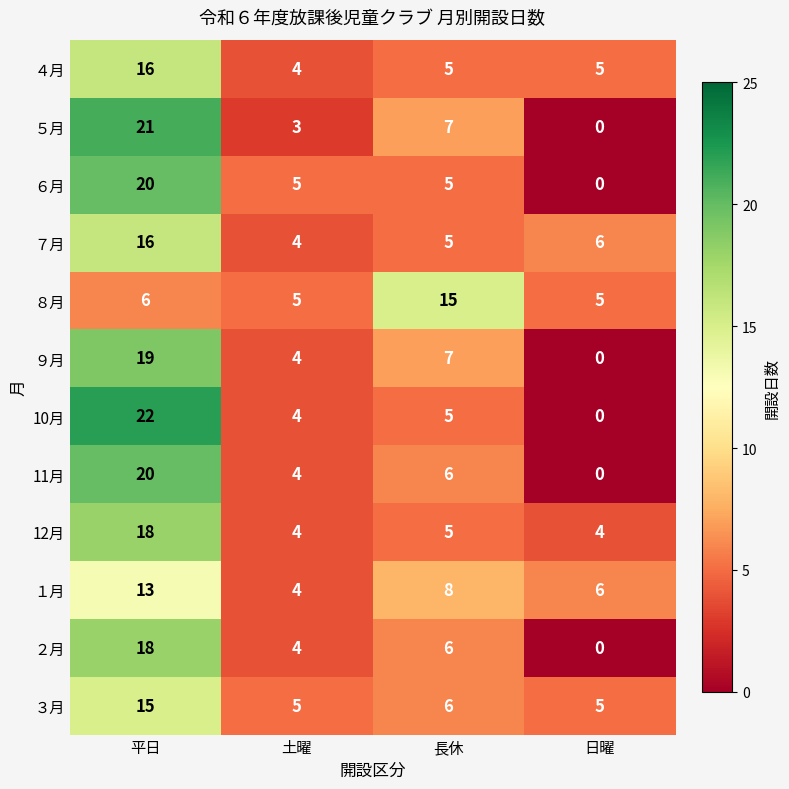

At which label does 11月 first exceed 6?

平日